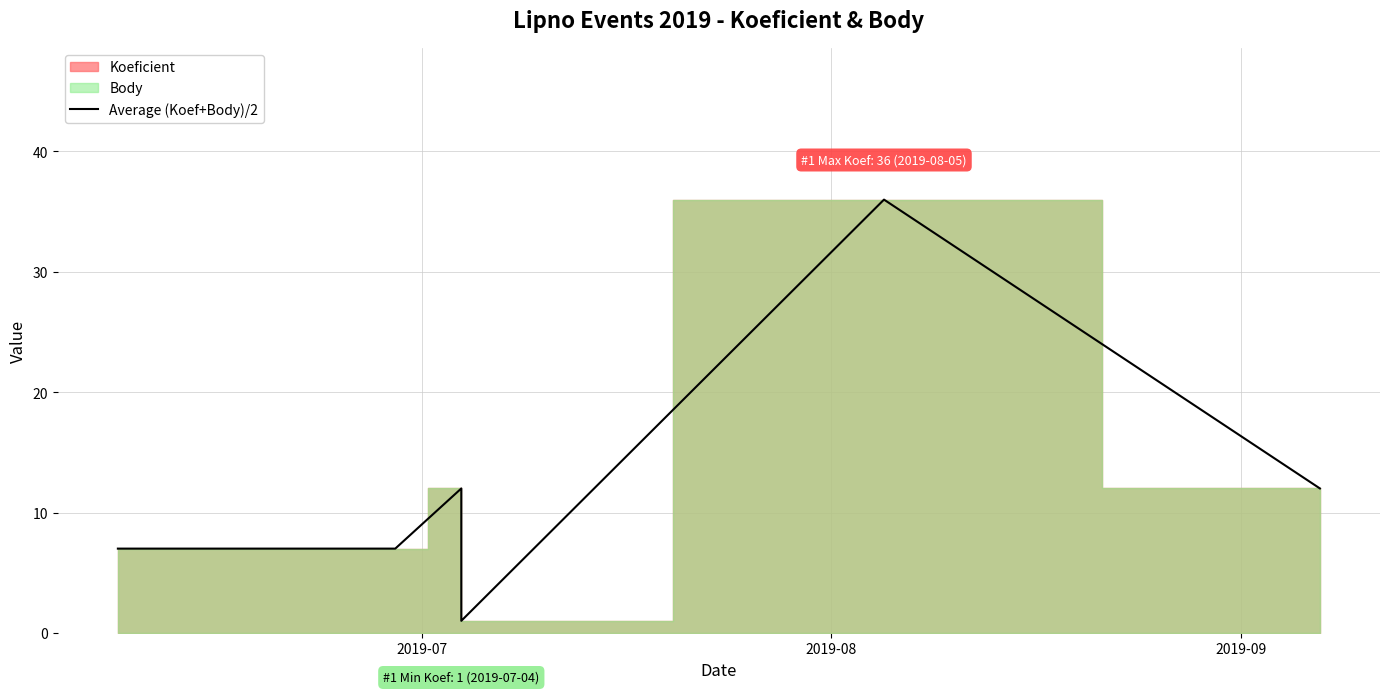

How many values are below 12?

3